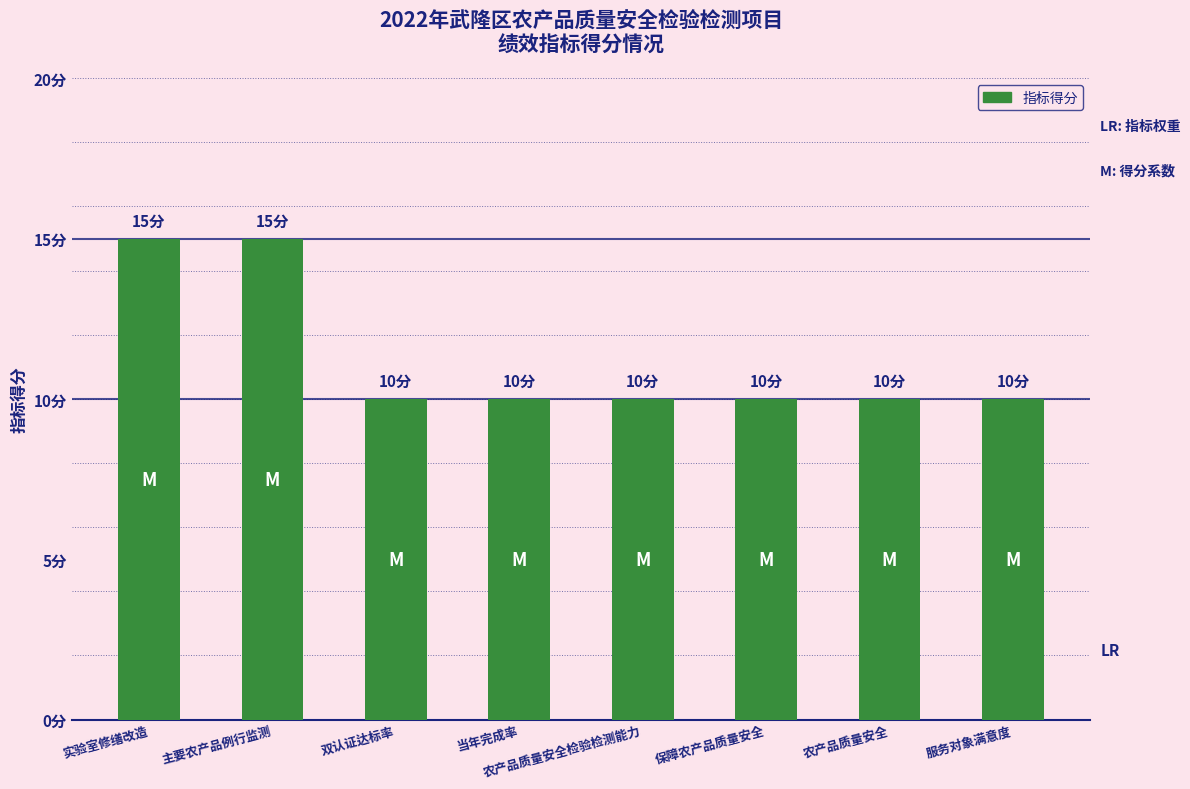

Reading left to right, transcribe all the data shown in this chart.

15	15	10	10	10	10	10	10